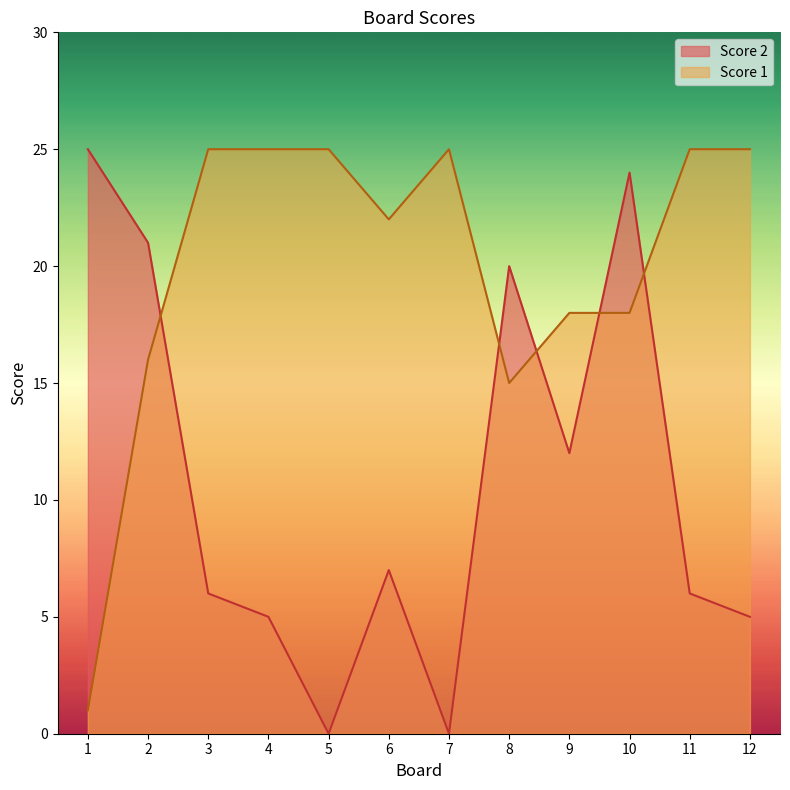

Where is Score 2 nearest to the value 12?

9